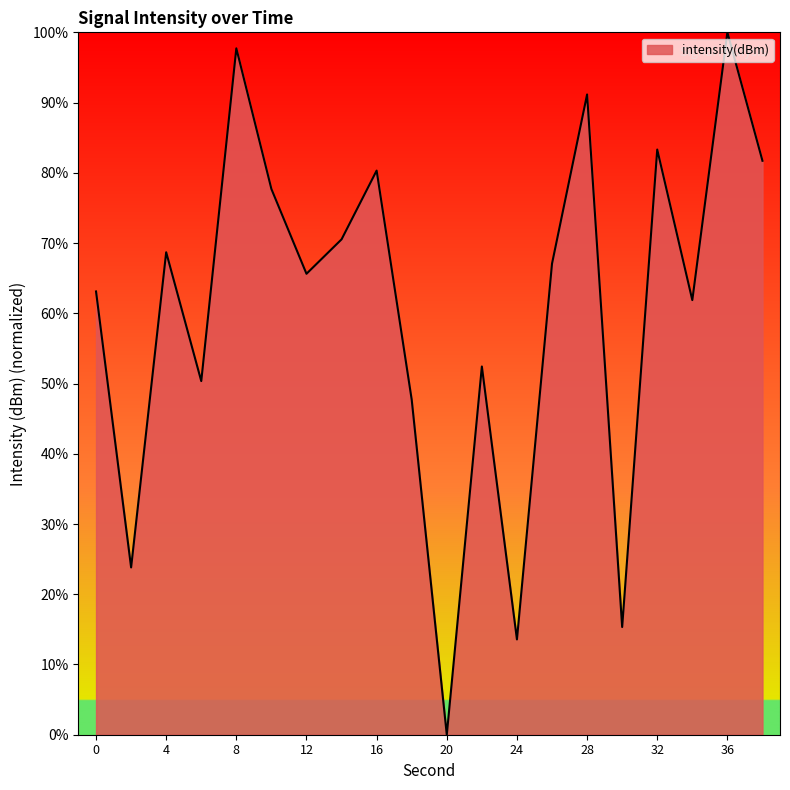

What is the difference between the maximum and minimum values?

100.0